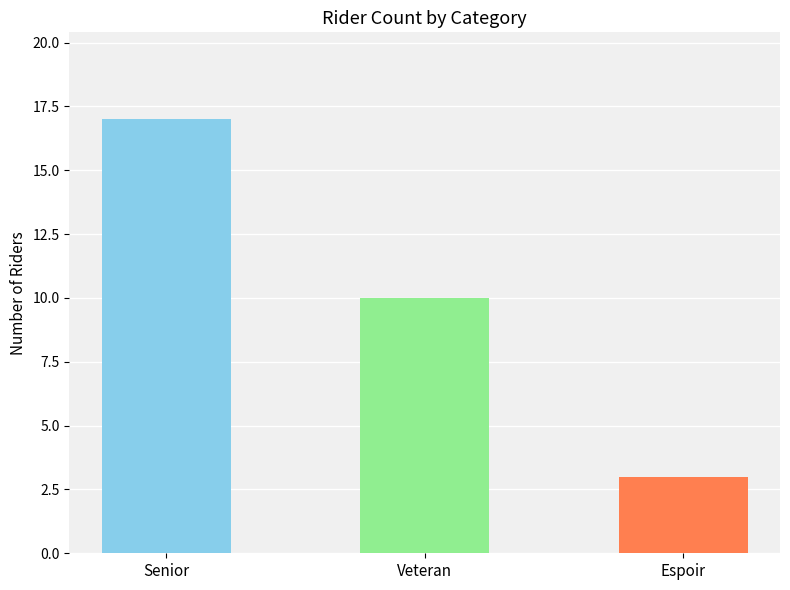

What is the sum of the values at Espoir and Senior?

20